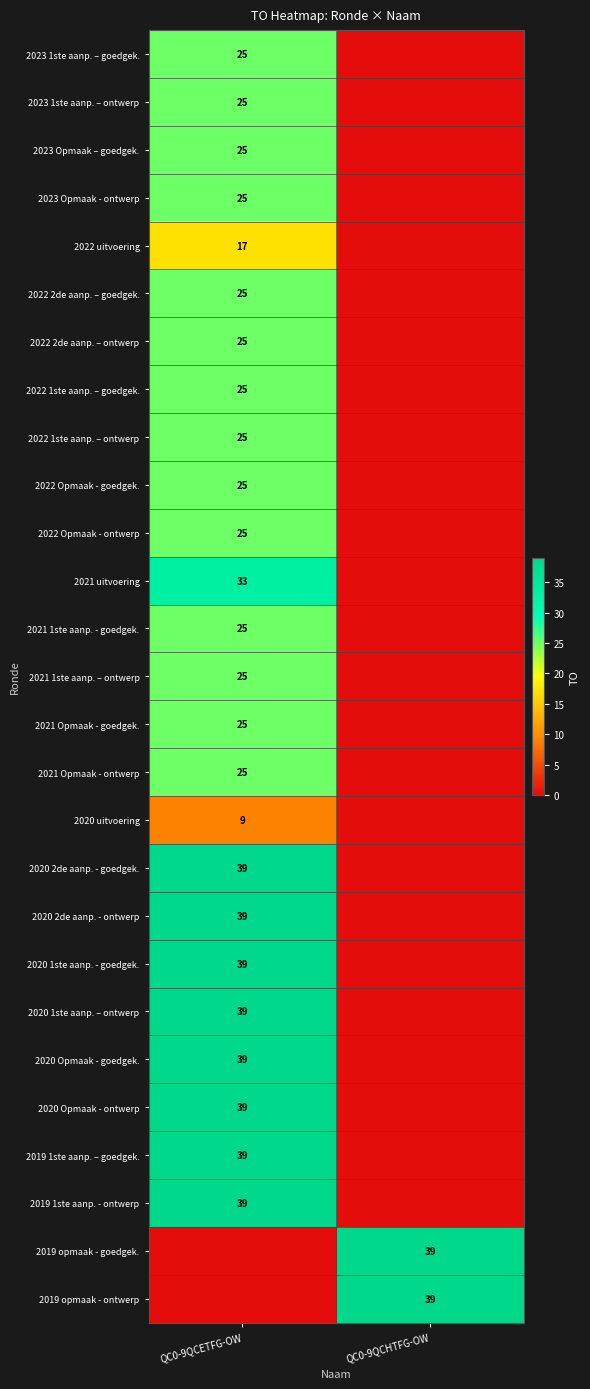

True or false: 2022 1ste aanp. – ontwerp has a value of 25 at QC0-9QCETFG-OW.

True